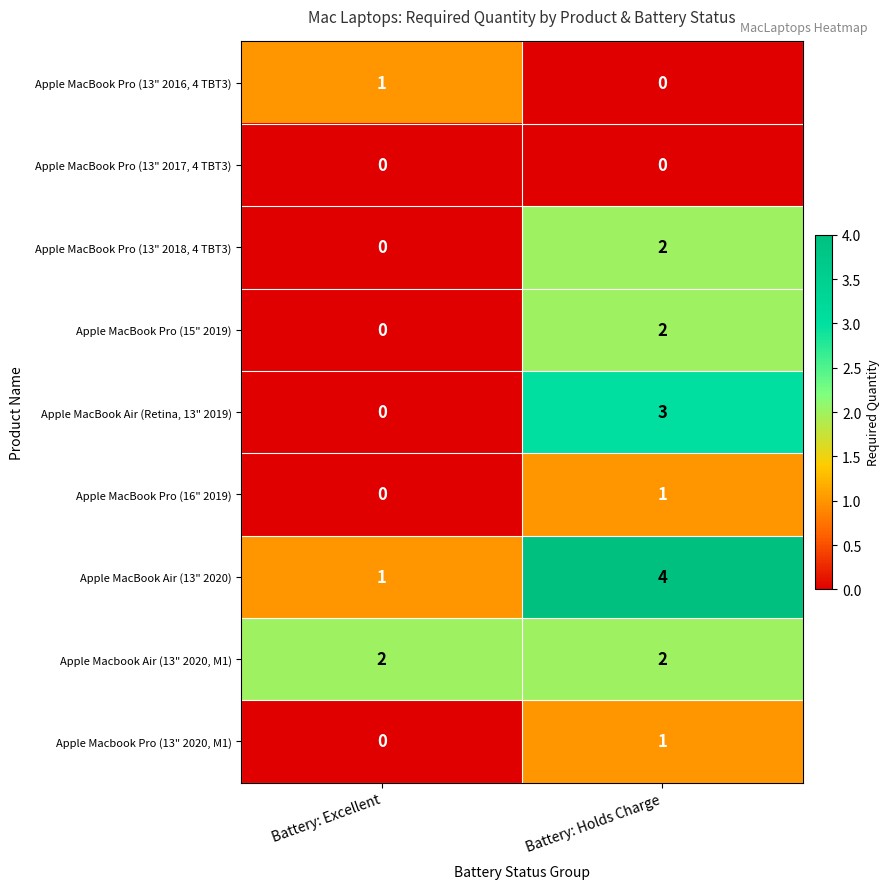

Which series has the largest total across all categories?

Apple MacBook Air (13" 2020)